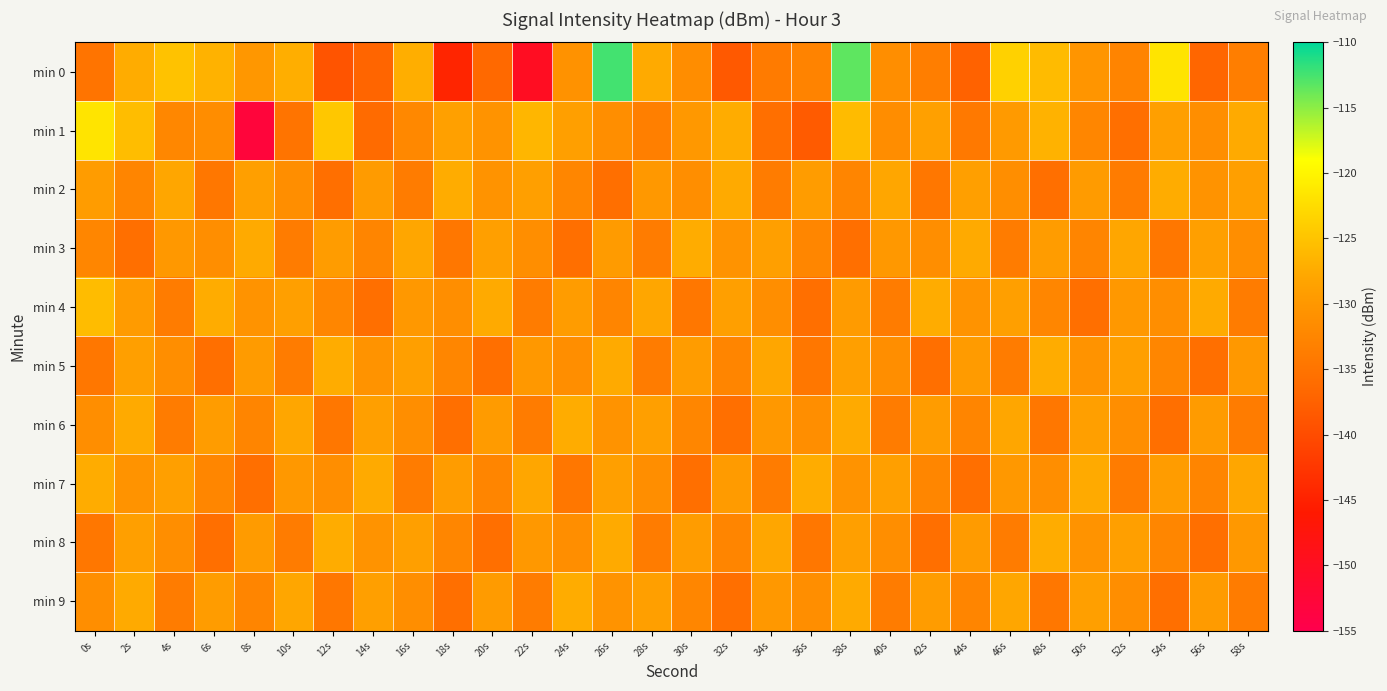

What is the smallest value displayed?

-152.9